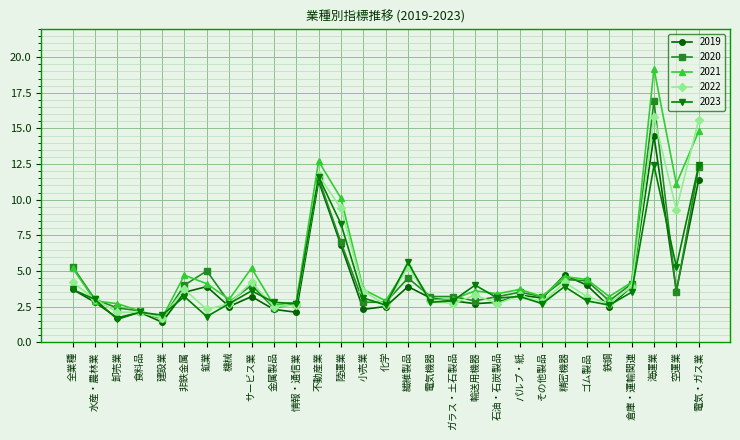

The value of 2020 at 空運業 is 3.5. True or false?

True